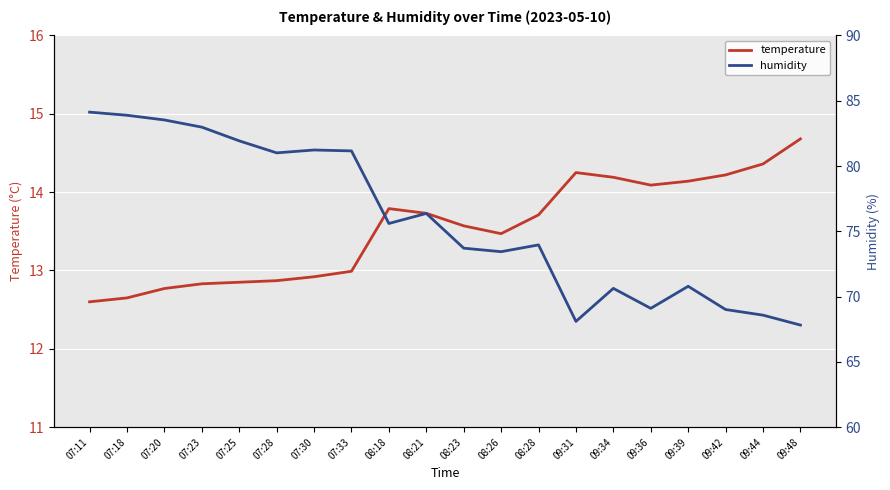

Is the value of humidity at 07:11 greater than the value of temperature at 07:20?

Yes